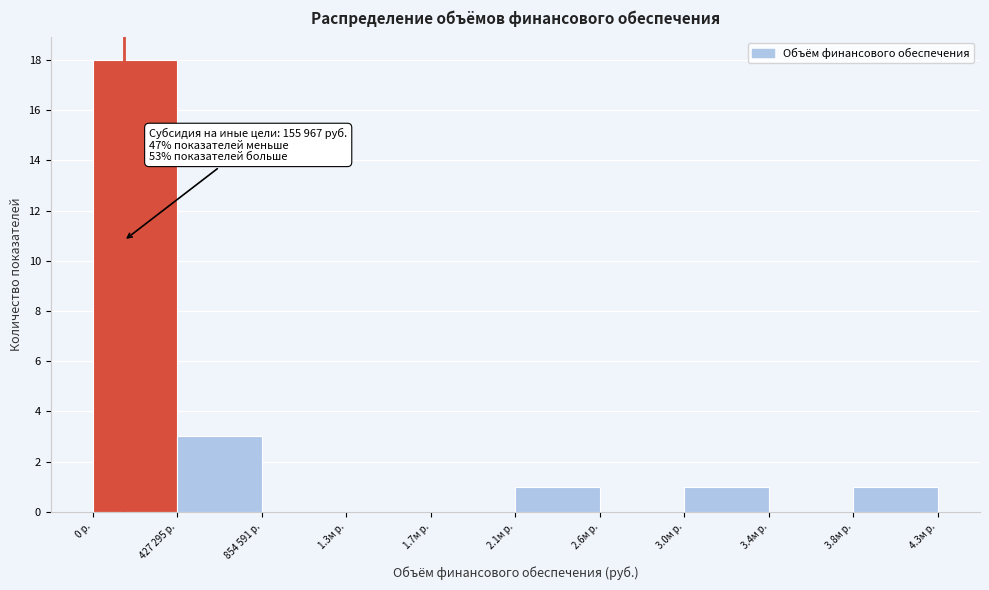

Reading left to right, transcribe all the data shown in this chart.

0 р.=18	427 295 р.=3	854 591 р.=0	1.3м р.=0	1.7м р.=0	2.1м р.=1	2.6м р.=0	3.0м р.=1	3.4м р.=0	3.8м р.=1